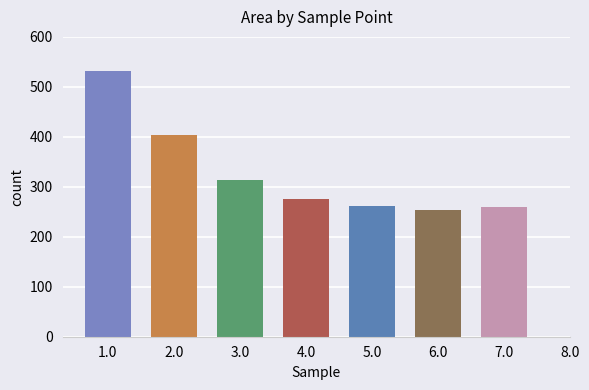

Count the number of values greater than 279.

4